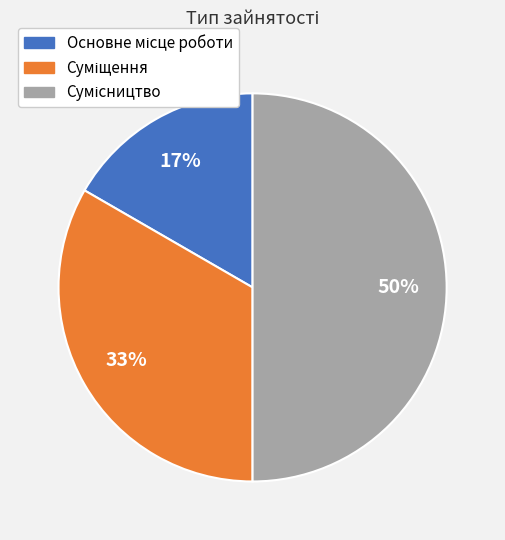

How many segments does this pie chart have?

3